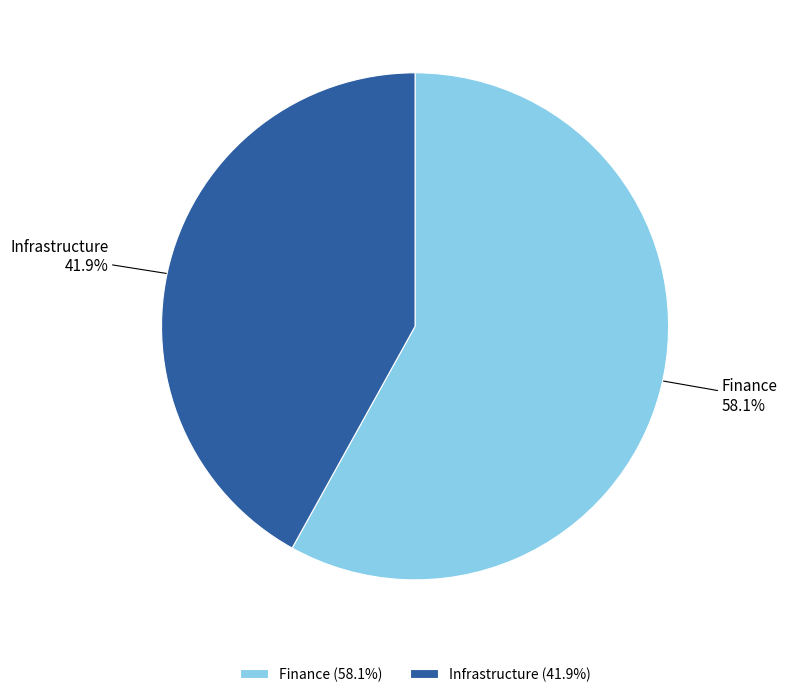

How much of the chart is everything except Infrastructure?

58.1%